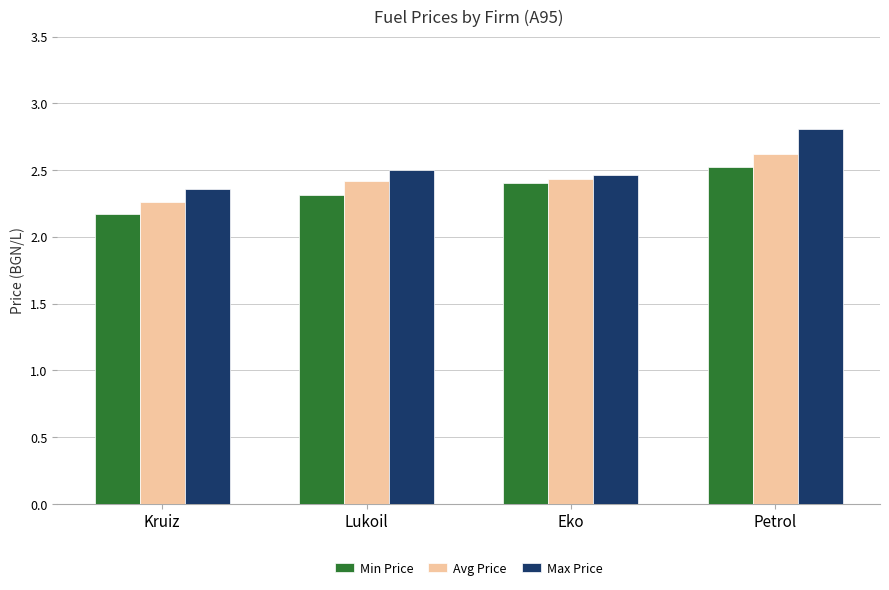

Is it true that Min Price equals 0.9 at Kruiz?

False